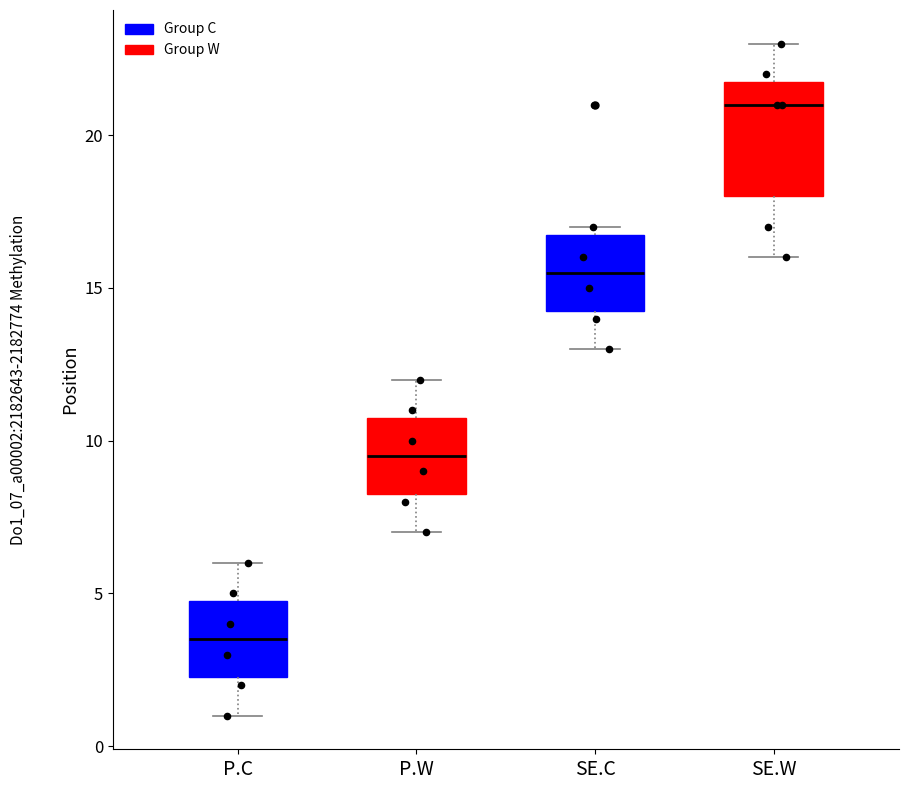

Which box has the lowest median line?

P.C